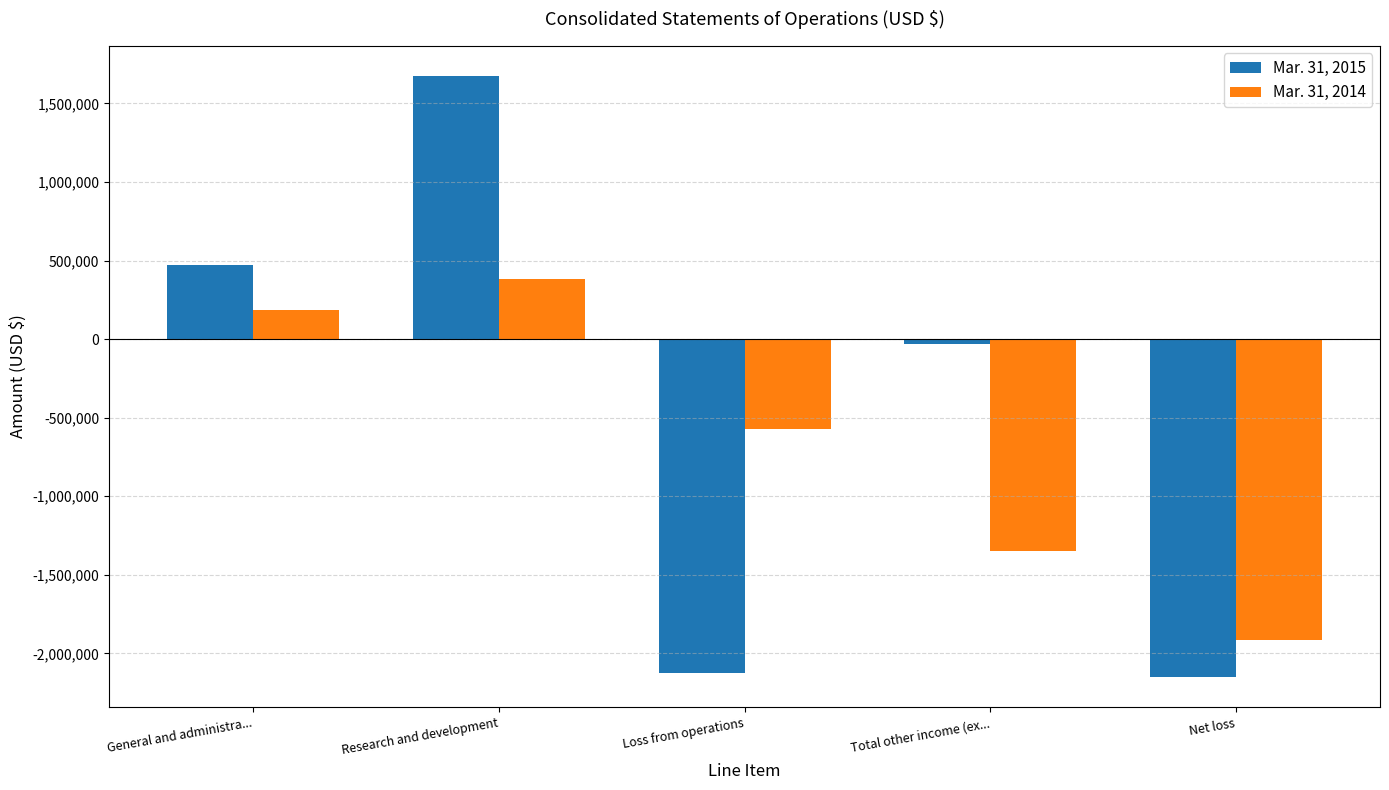

Which category has the highest value across all series?

Research and development